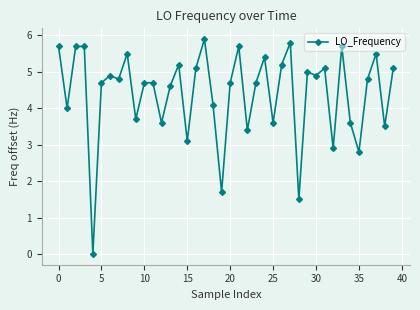

What is the value of the 3rd point from the left?

5.7